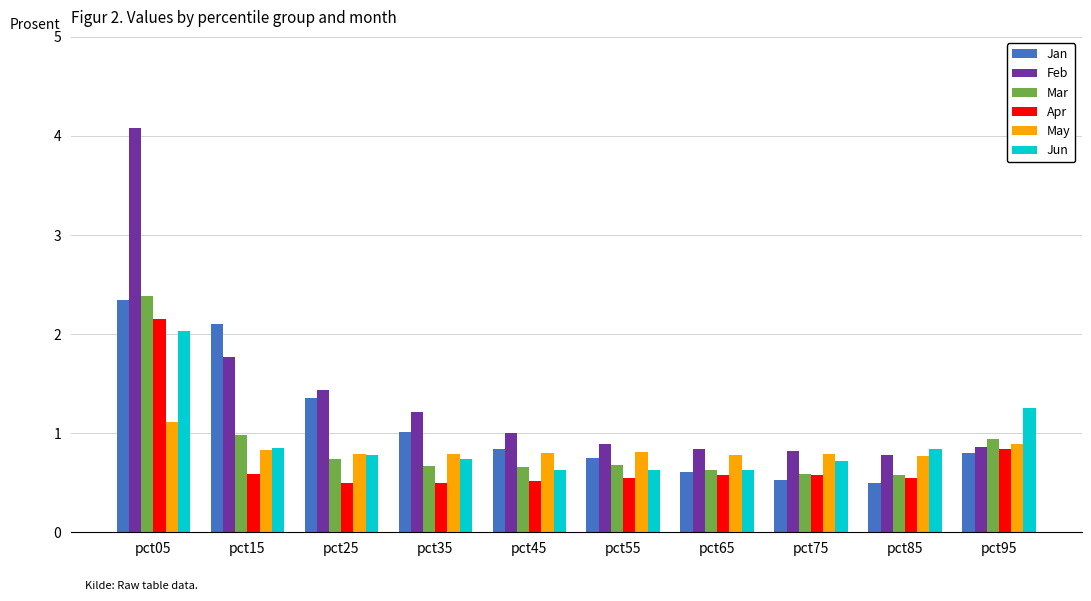

Is it true that Mar equals 1.0 at pct15?

True